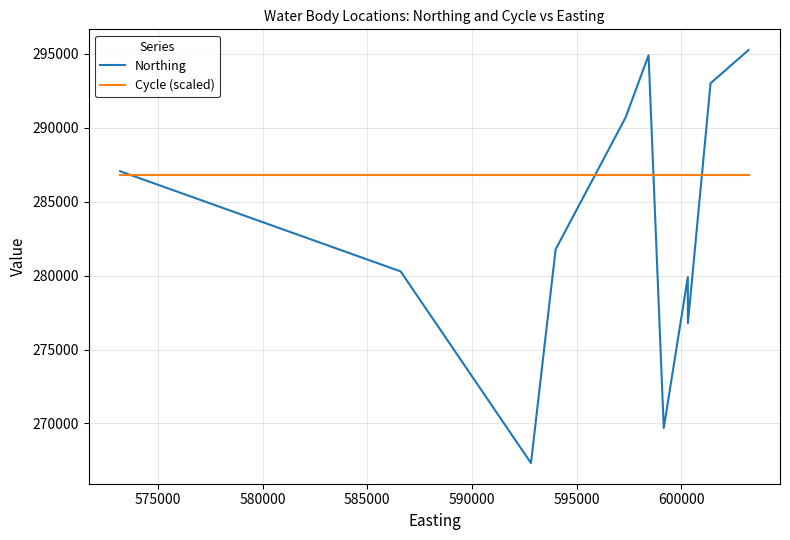

The value of Cycle (scaled) at 10 is 398581.6. True or false?

False